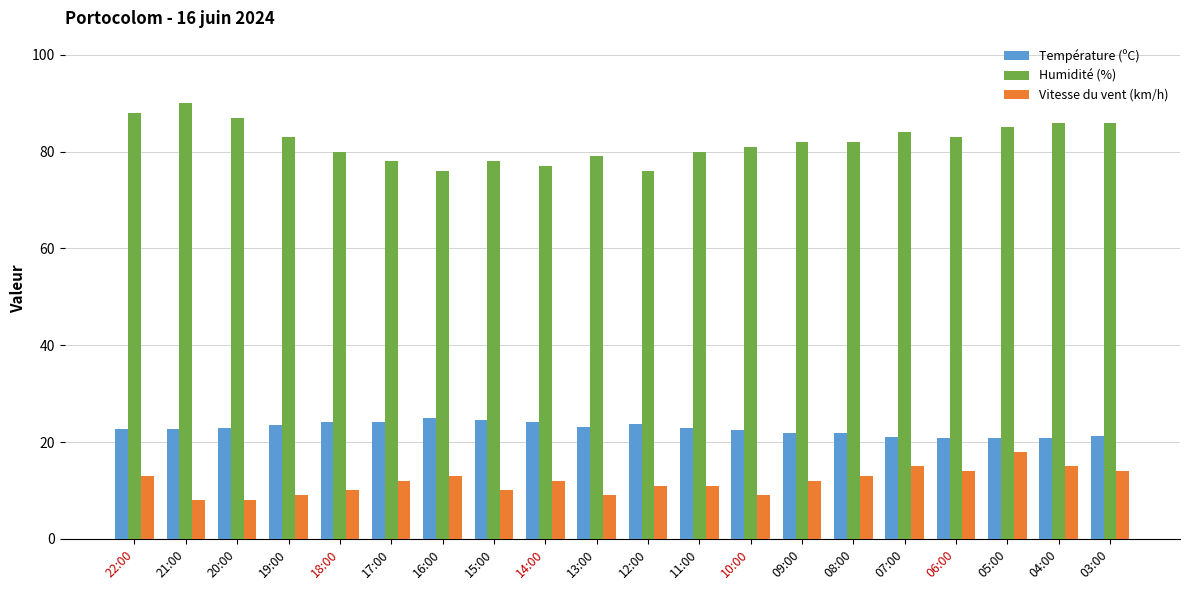

At how many categories does at least one series exceed 56?

20